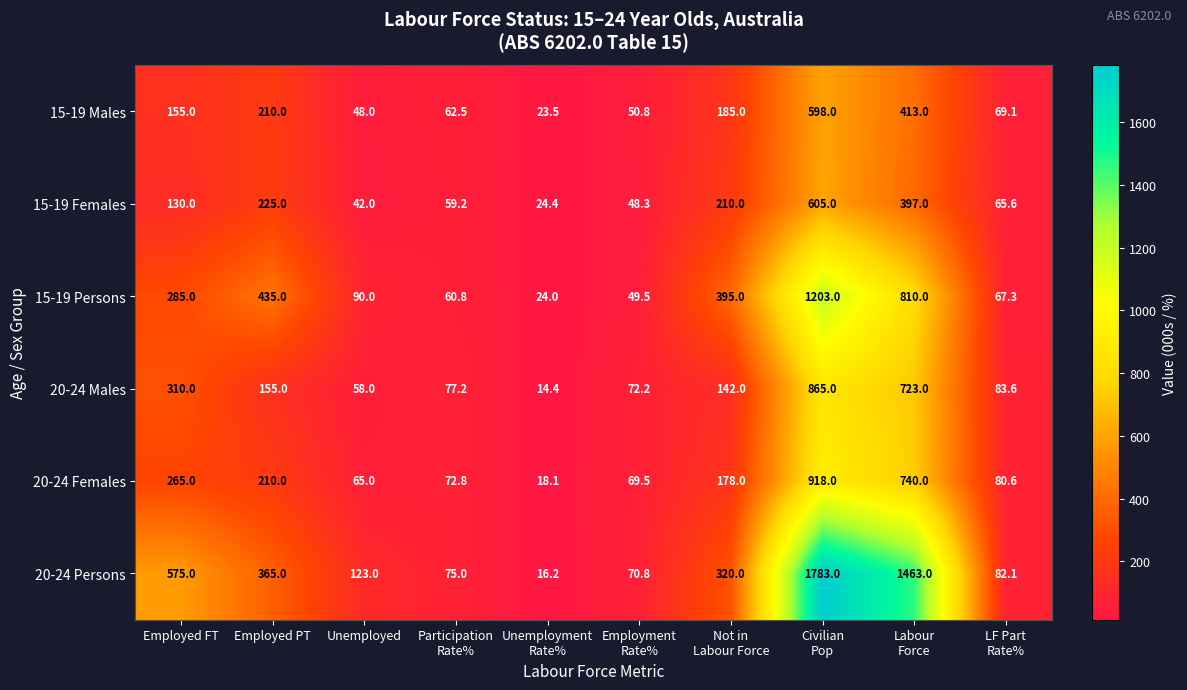

What is the smallest value displayed?

14.4